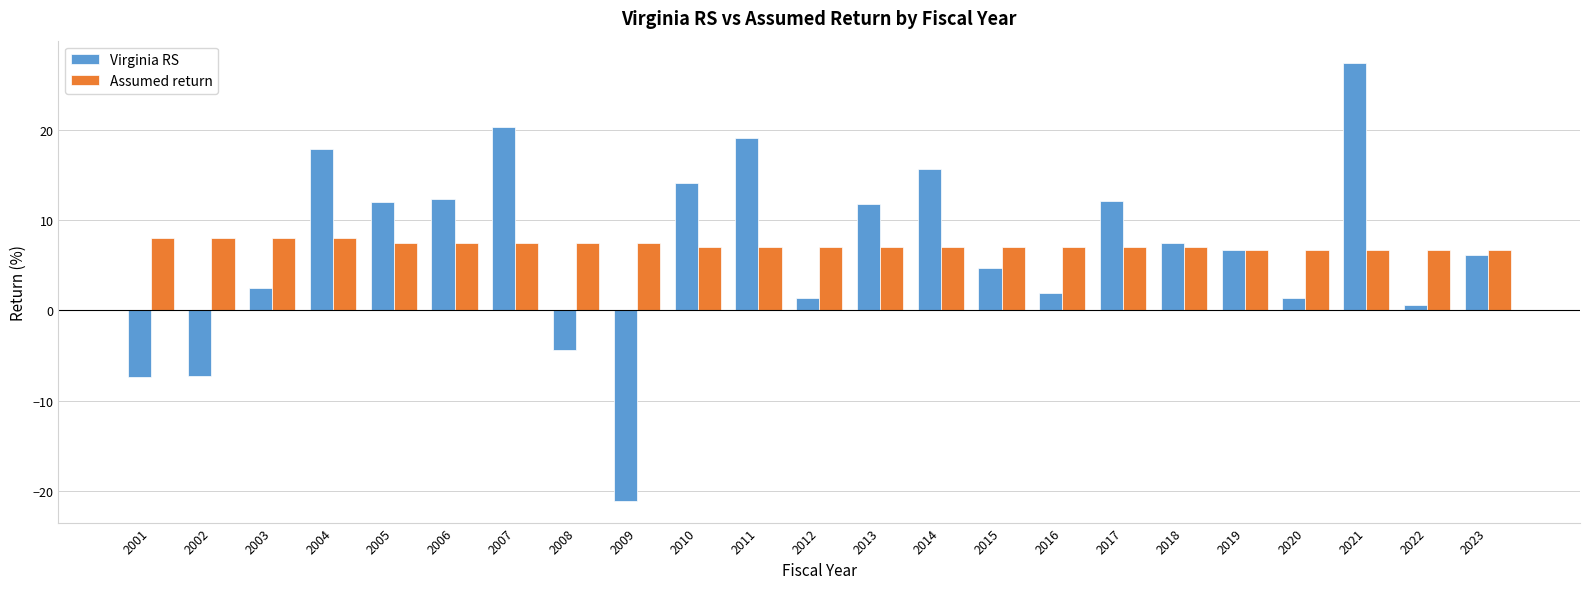

Does the chart contain any negative values?

Yes